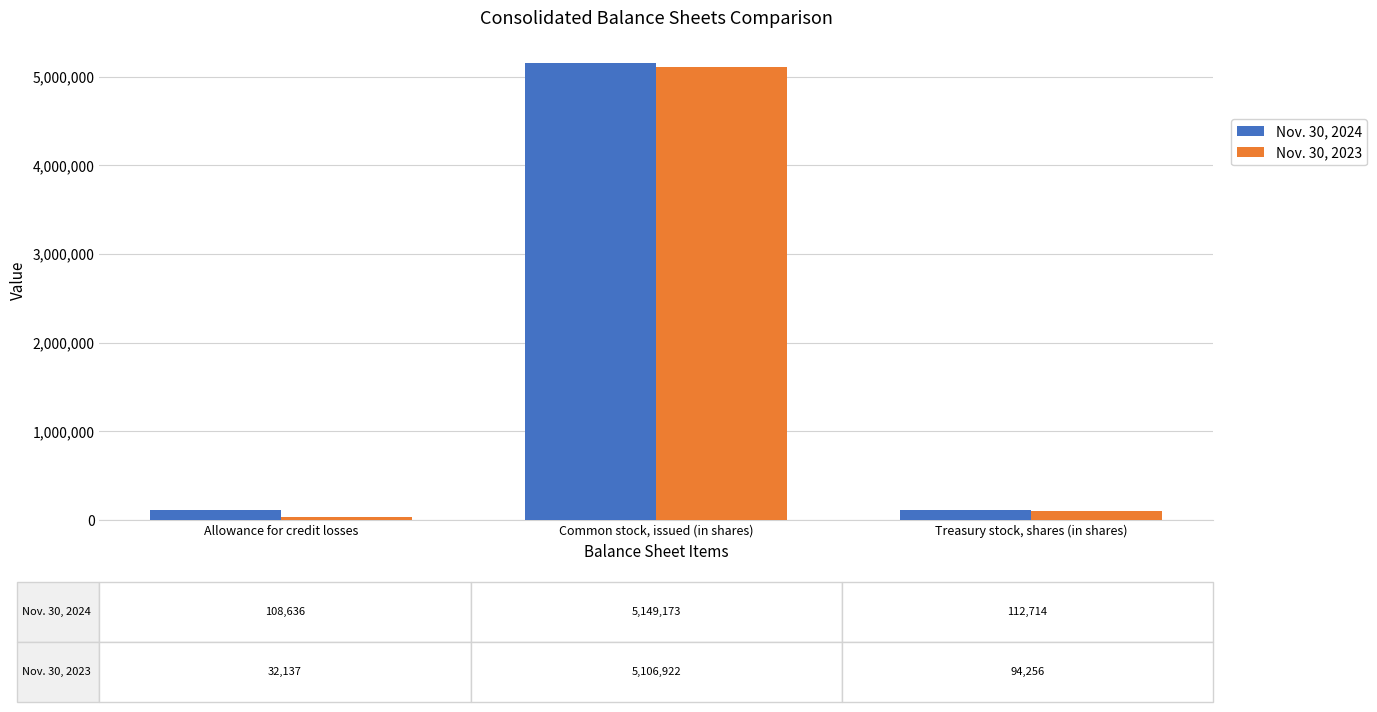

True or false: Nov. 30, 2024 has a value of 112714 at Treasury stock, shares (in shares).

True